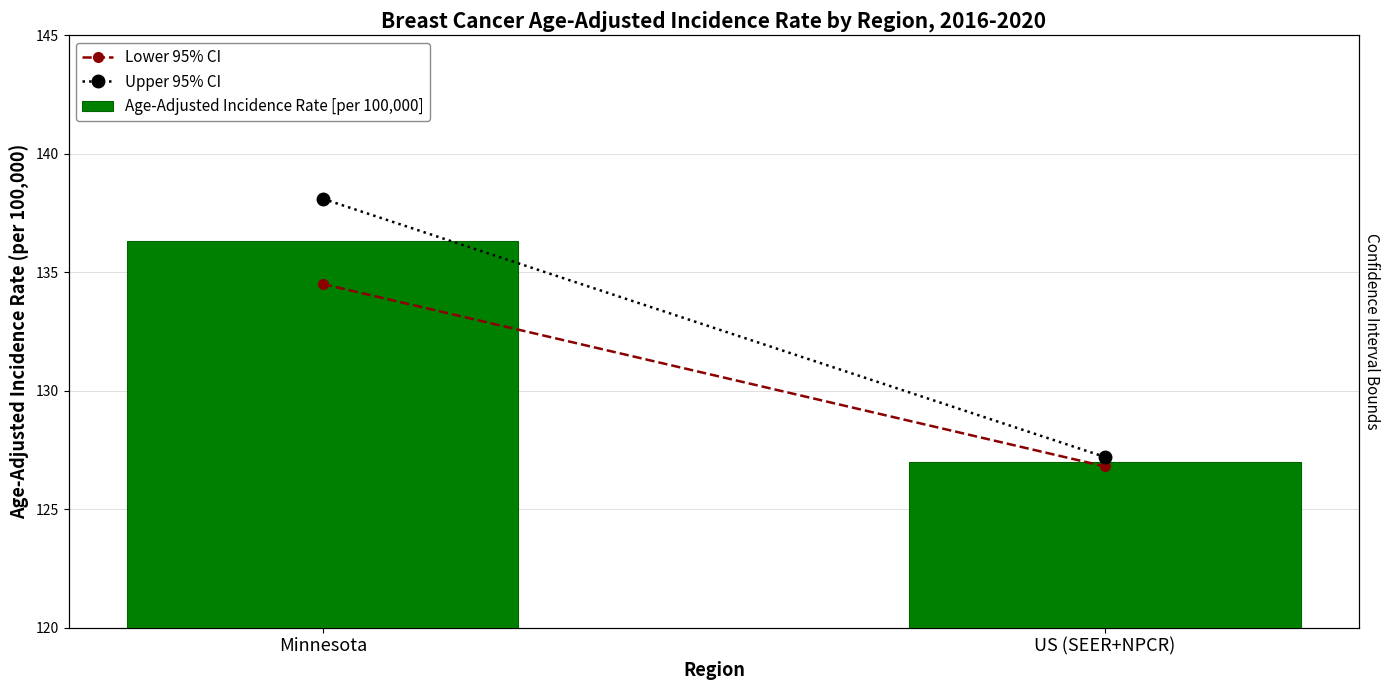

How many bars are there in total?

6